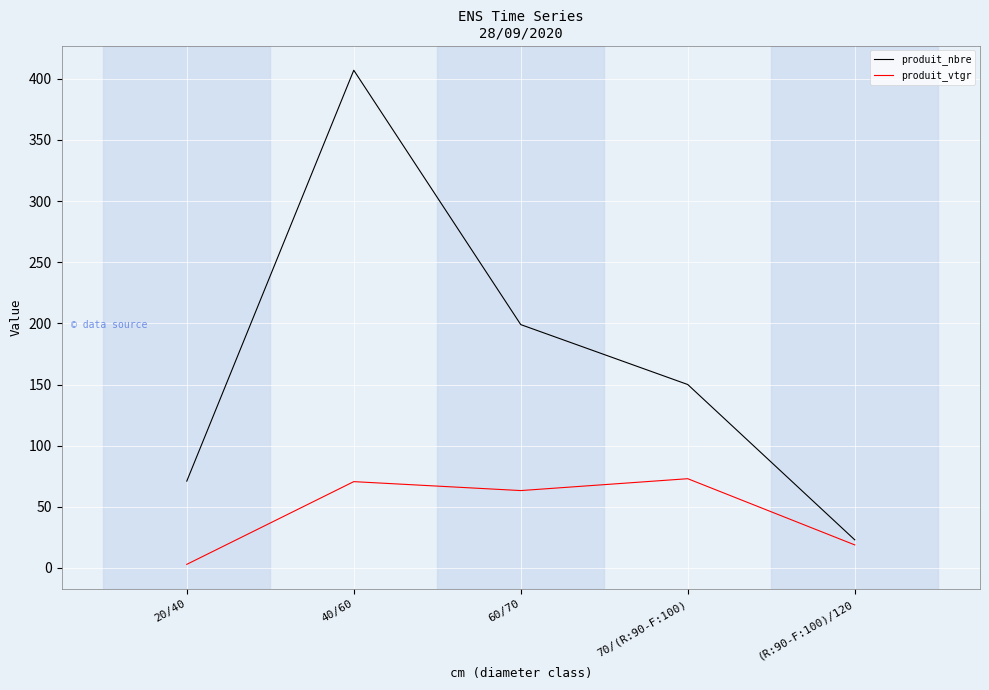

The value of produit_nbre at 20/40 is 107.4. True or false?

False